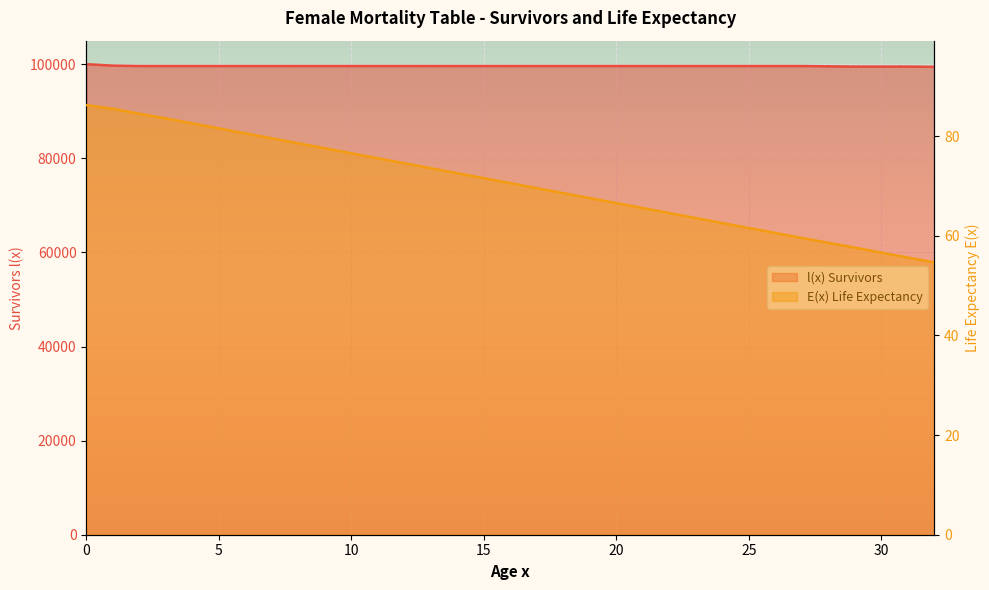

True or false: E(x) Life Expectancy and l(x) Survivors cross at least once.

False